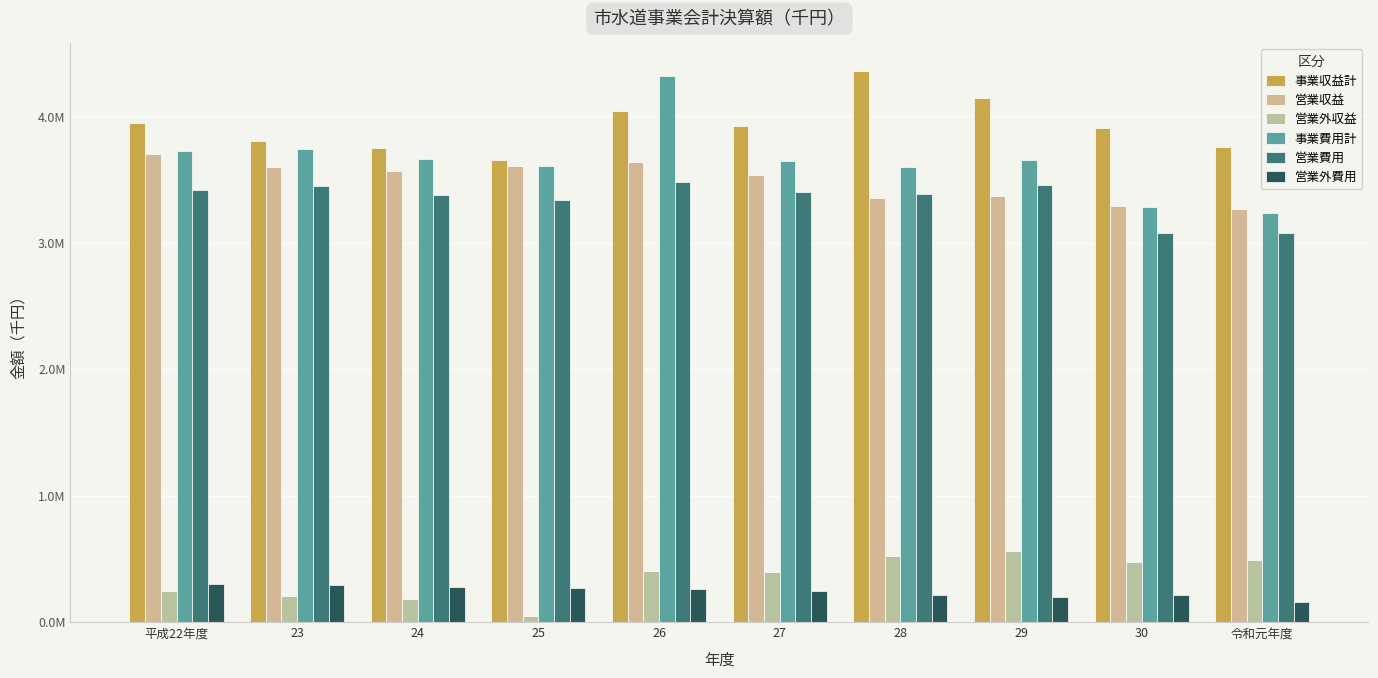

Are the bars grouped side by side (vs. stacked)?

Yes